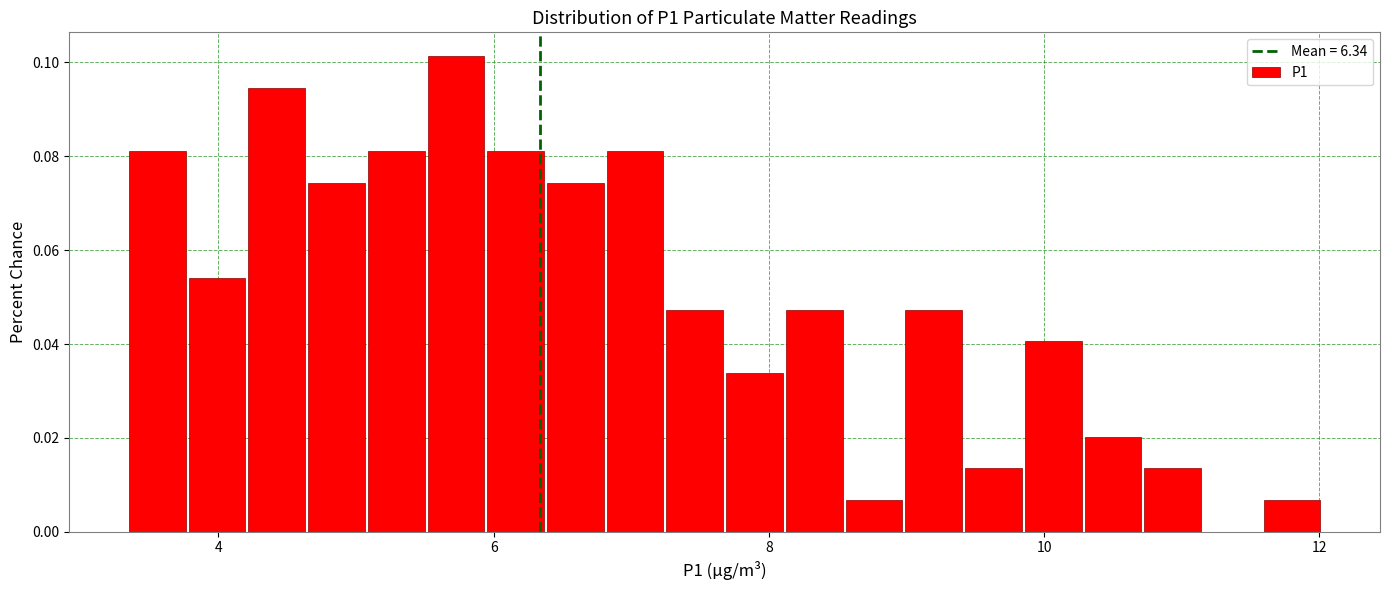

Around what value on the x-axis is the tallest bar? Give the approximate position of its centre, as read against the axis.

5.8